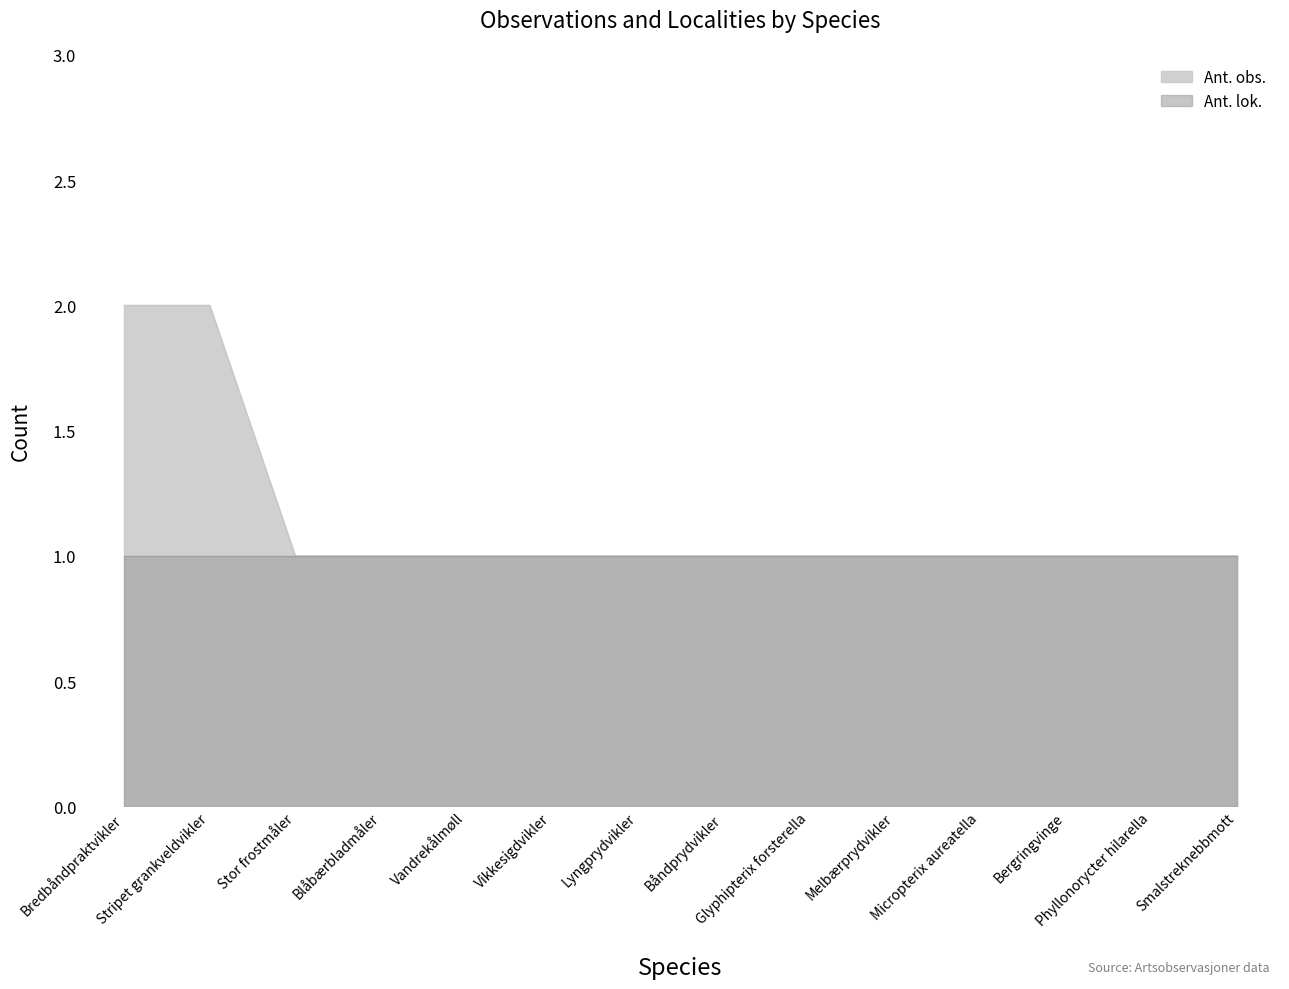

What is the average value?

1